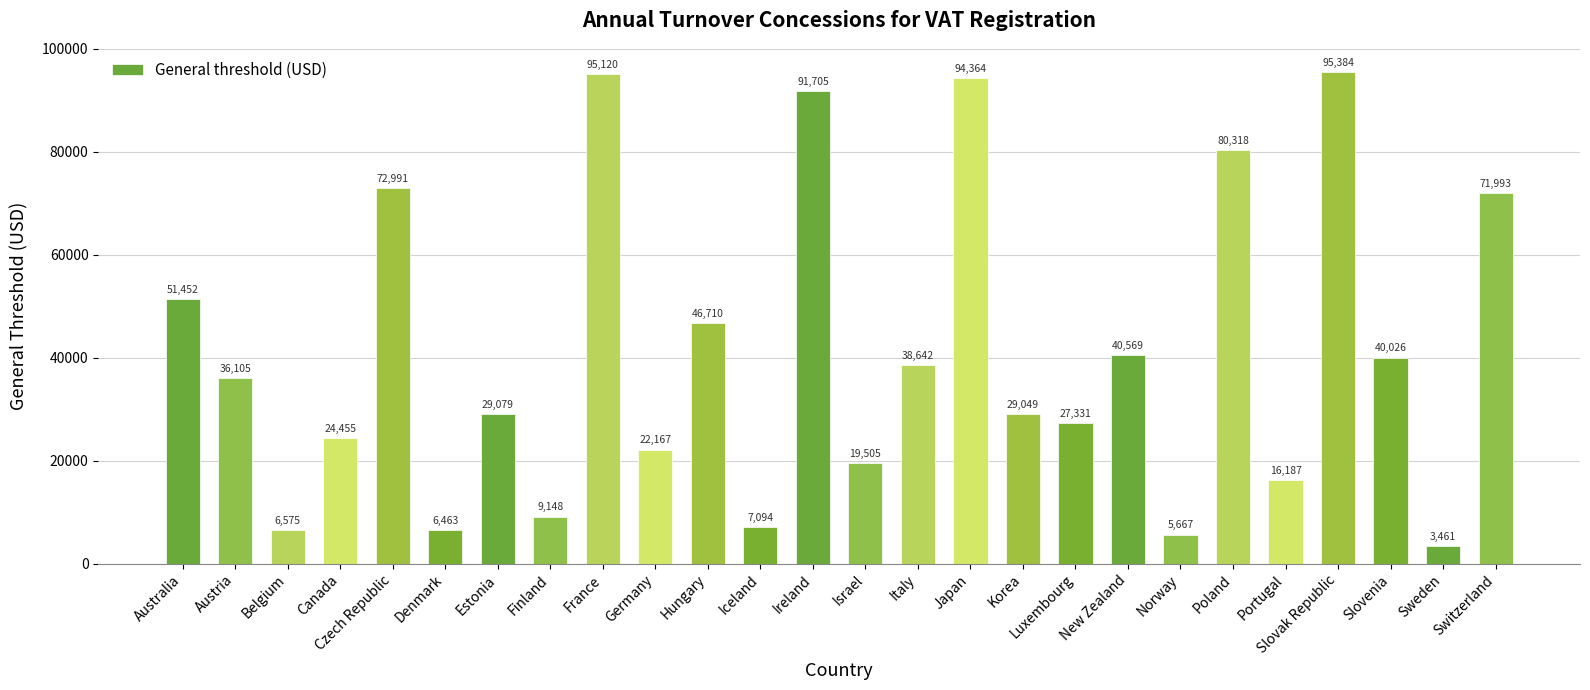

The value at Canada is 24455.2. True or false?

True